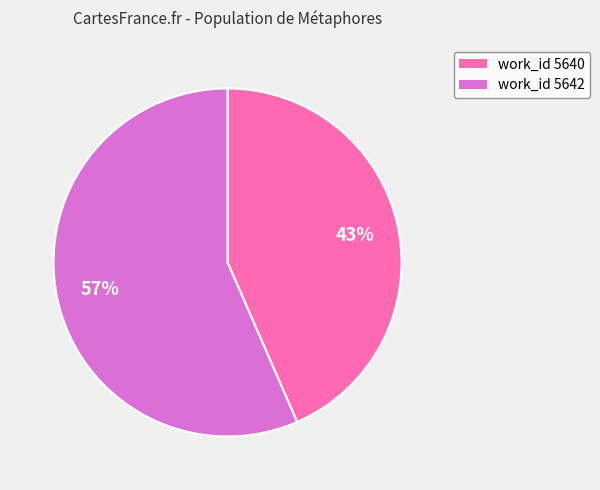

Does any single category account for the majority?

Yes